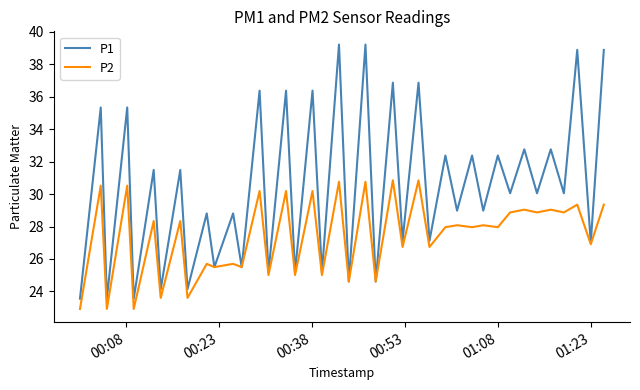

Which series has the largest range (max minus min)?

P1